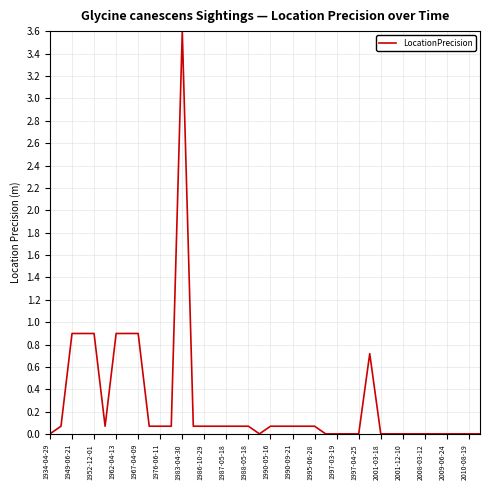

What is the difference between the maximum and minimum values?

3.6